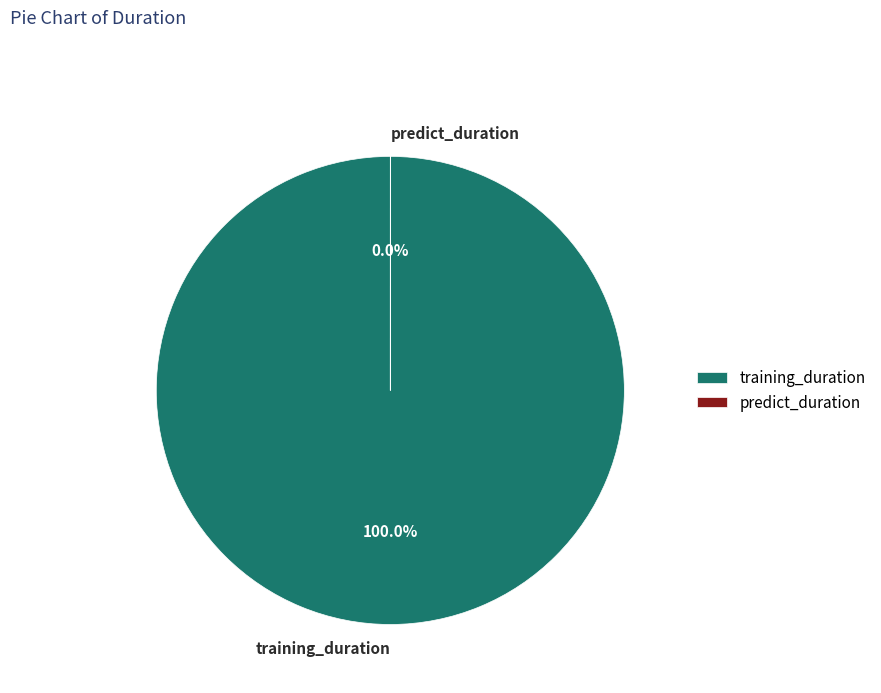

To the nearest percent, what is the difference between the largest and smallest slice percentages?

100%